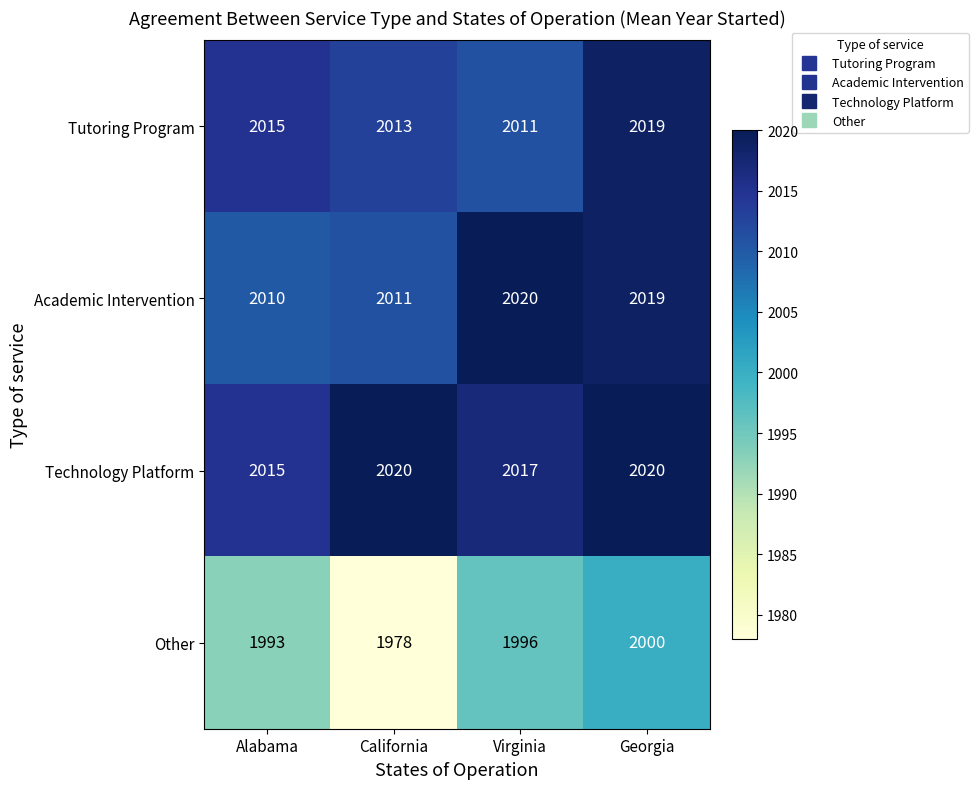

What is the approximate value of Other at California, to the nearest 10?

1980